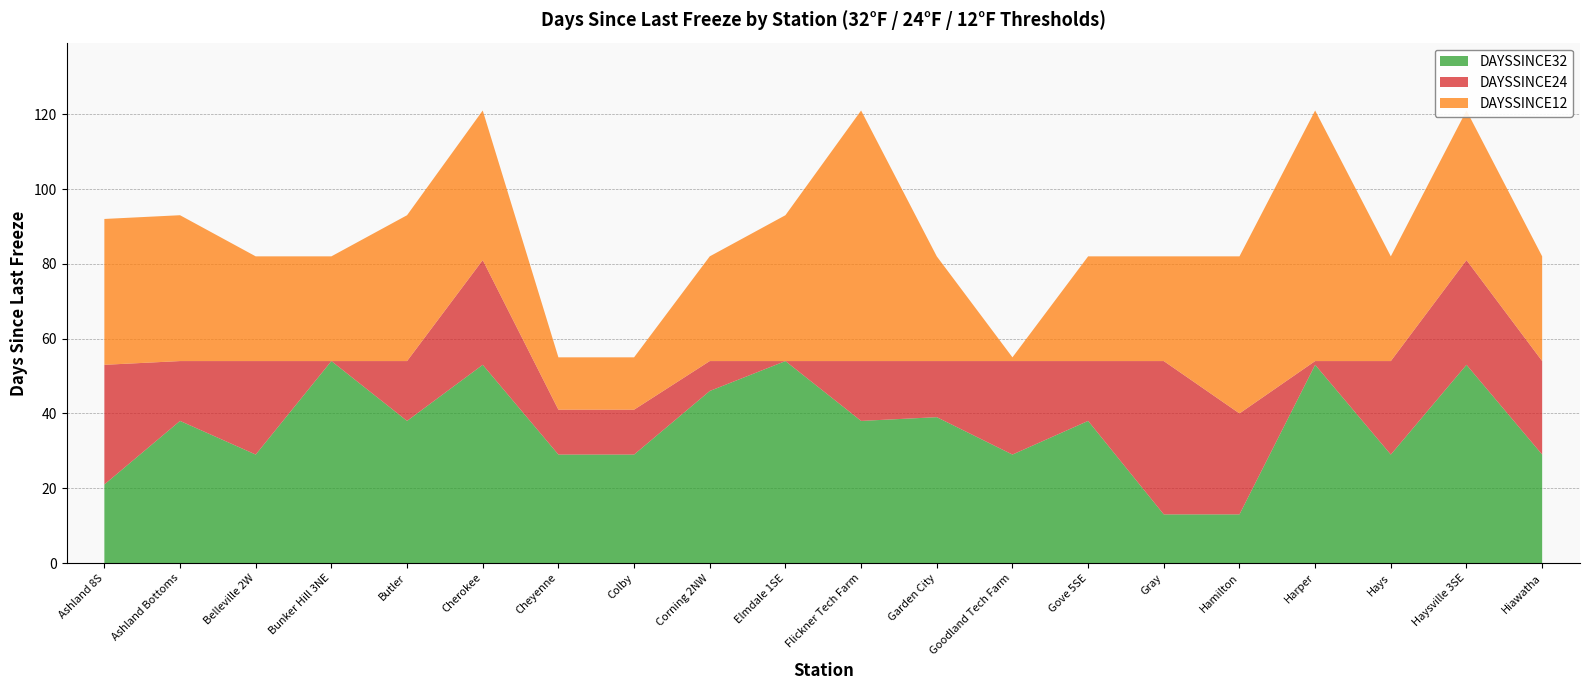

The DAYSSINCE12 series shows 92 at Ashland 8S. True or false?

True